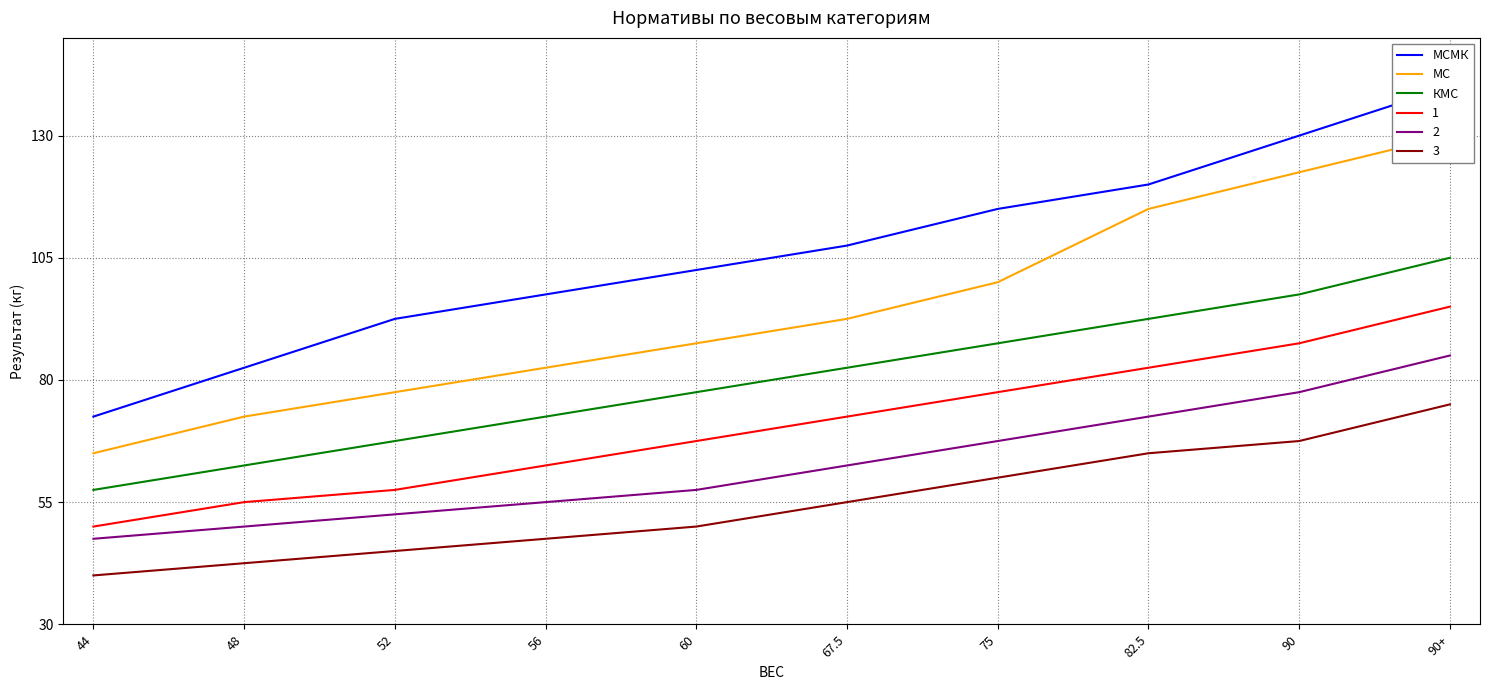

Rank the categories by КМС value from lowest to highest.

44, 48, 52, 56, 60, 67.5, 75, 82.5, 90, 90+